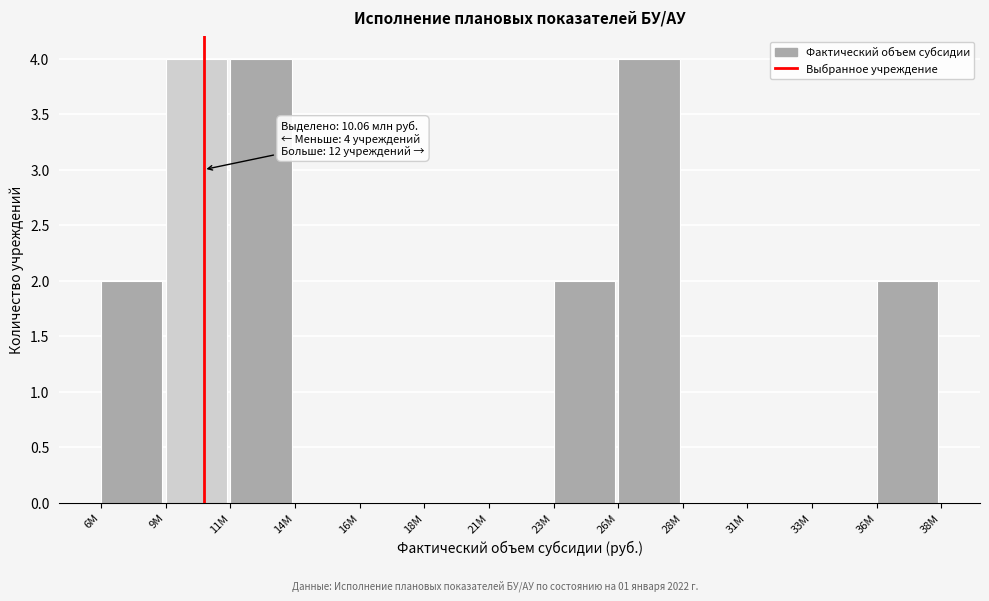

Reading right to left, transcribe all the data shown in this chart.

36M=2	33M=0	31M=0	28M=0	26M=4	23M=2	21M=0	18M=0	16M=0	14M=0	11M=4	9M=4	6M=2